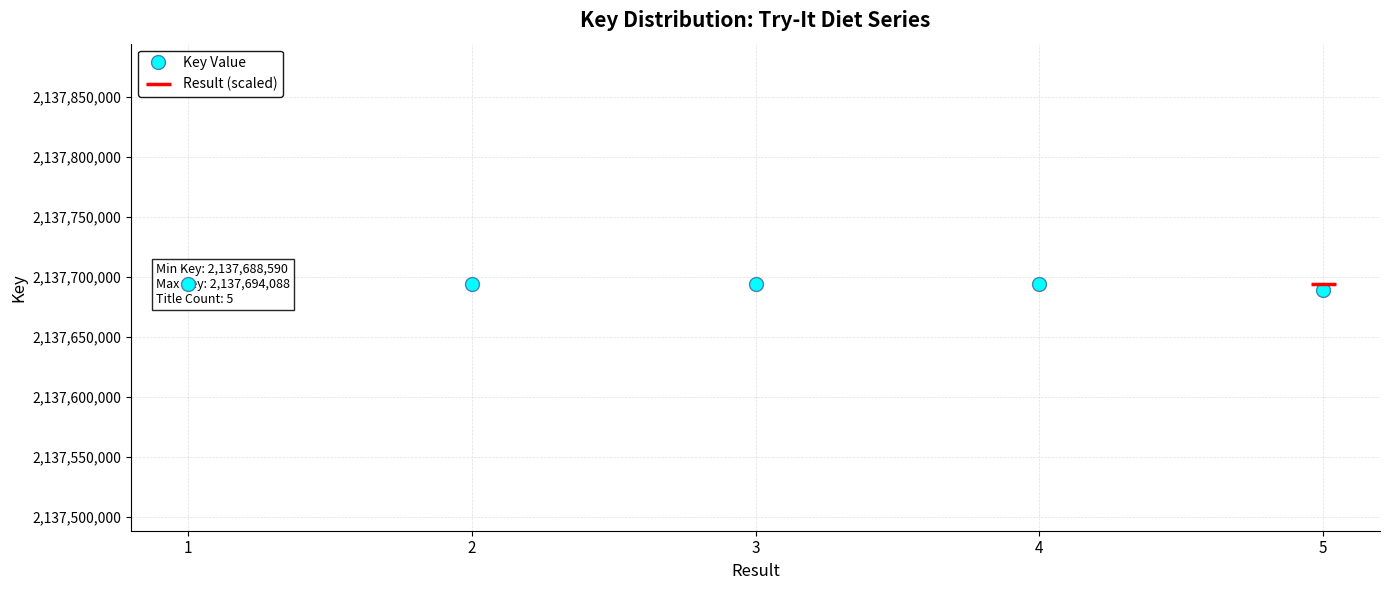

Which series changed the most between 1 and 4?

Result (scaled)